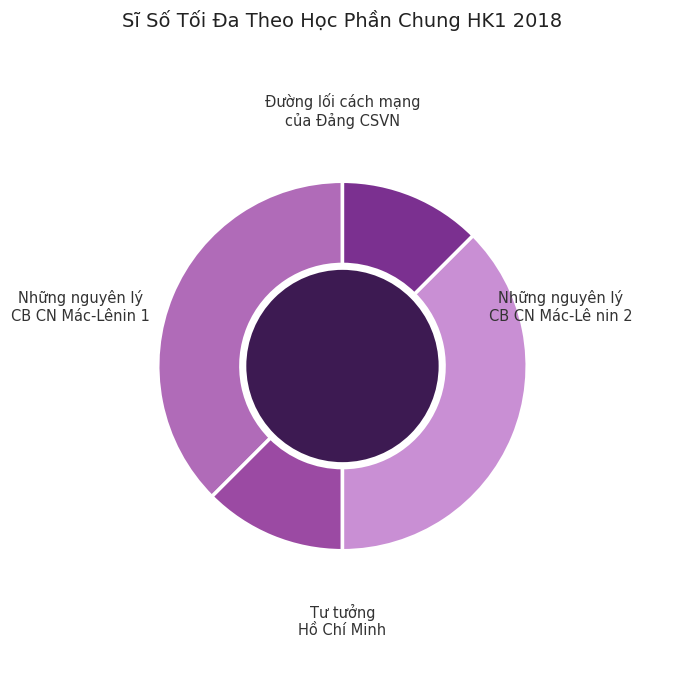

Is there a majority slice in this chart?

No